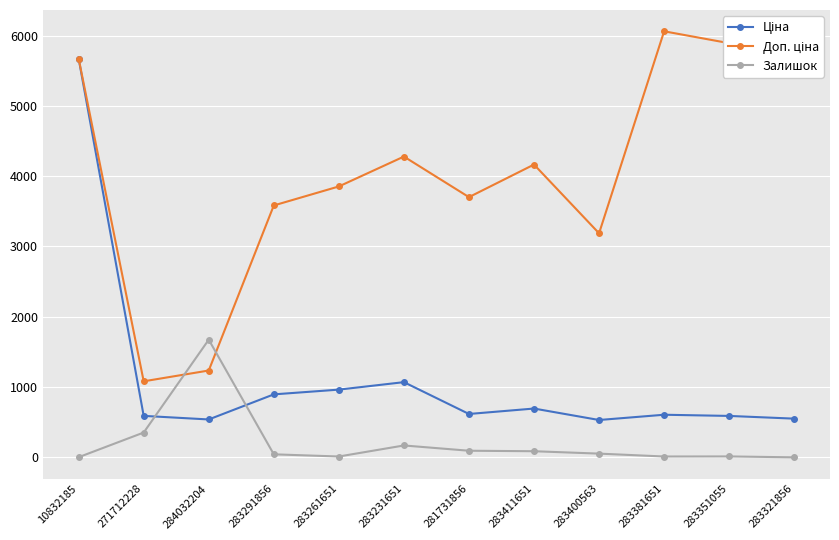

Does the chart have visible grid lines?

Yes